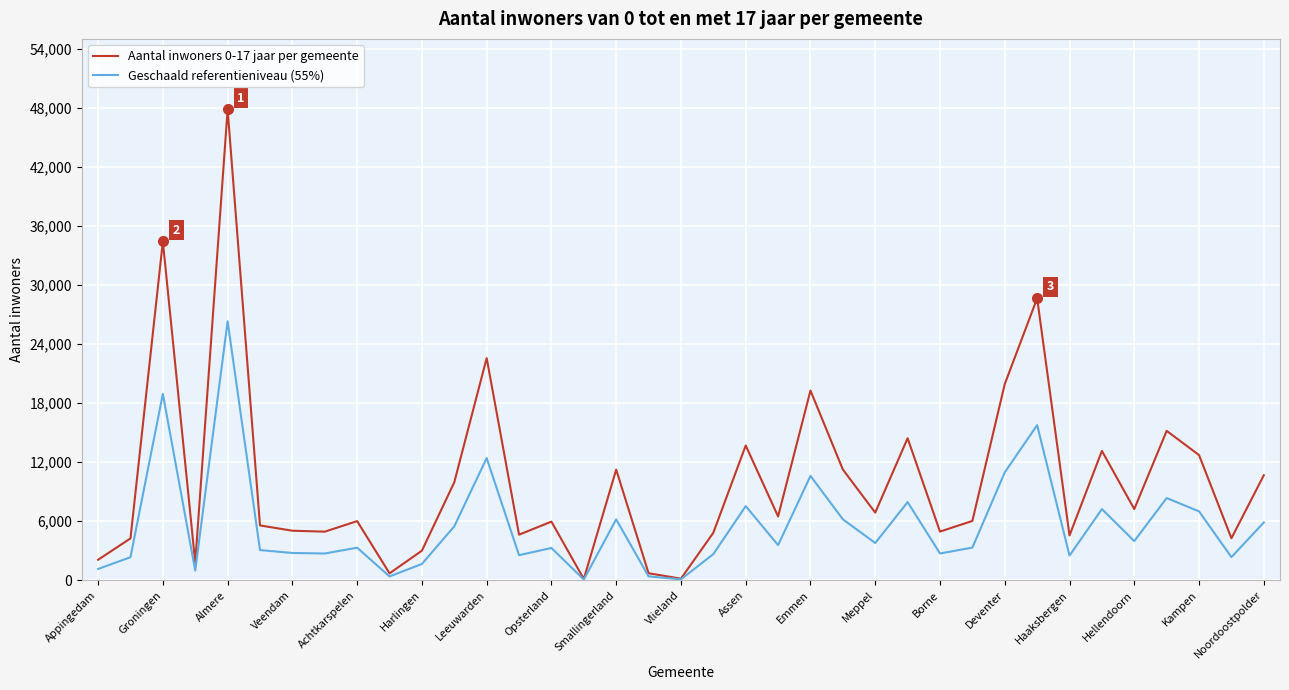

What is the sum of all Aantal inwoners 0-17 jaar per gemeente values?

375286.0